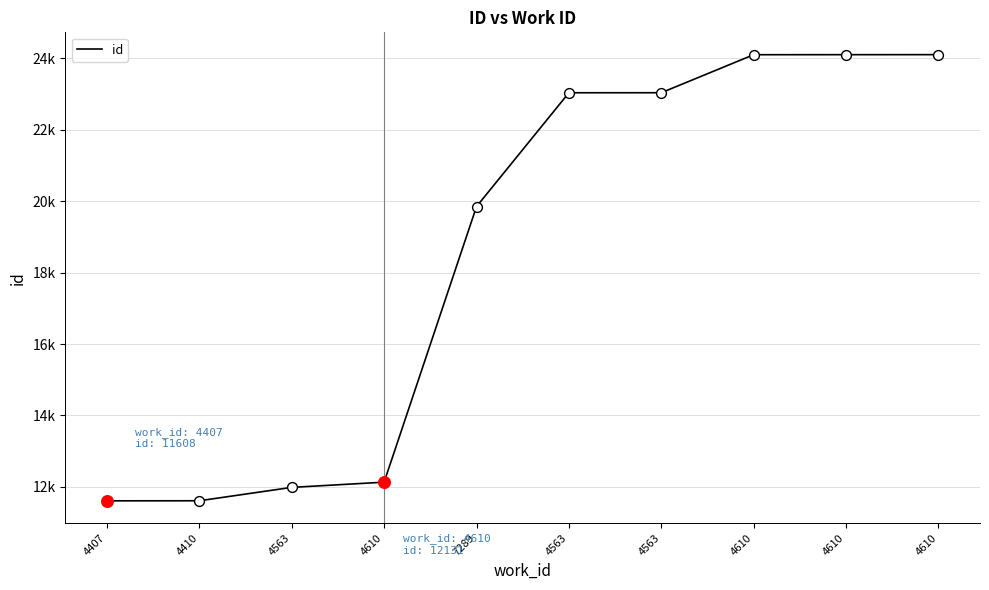

Approximately how many times larger is the value at 4410 compared to 4563?

0.5